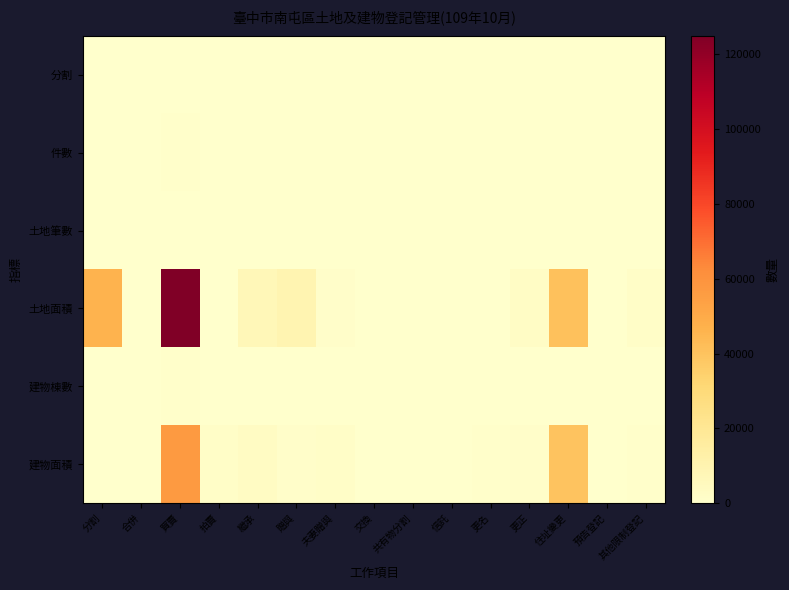

List the series in order of their peak value, highest first.

土地面積, 建物面積, 件數, 建物棟數, 分割, 土地筆數